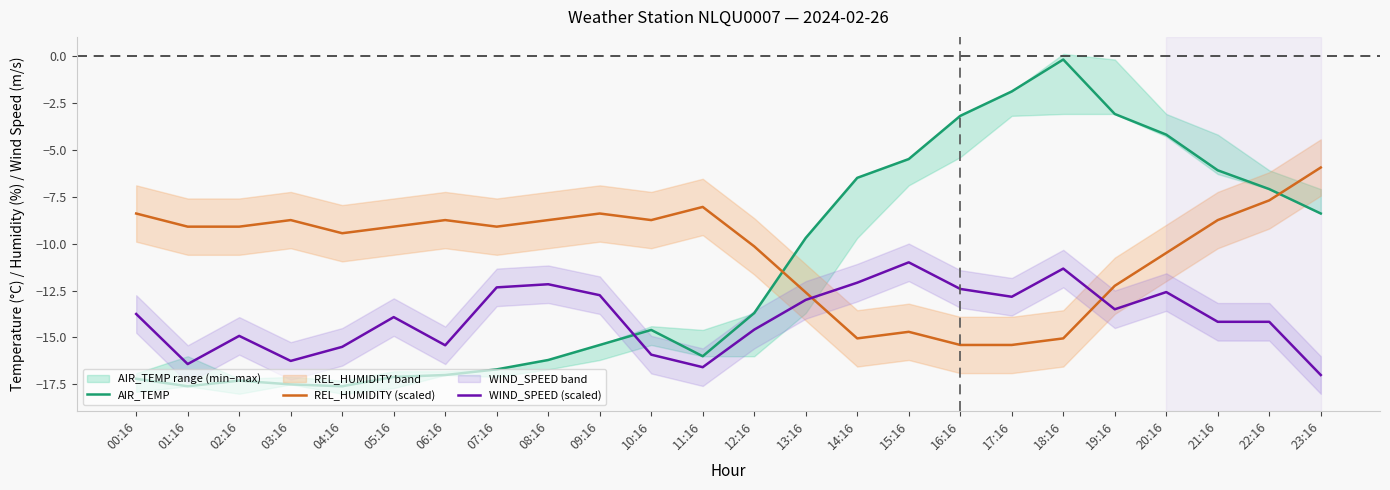

Reading left to right, what are all the values shown in this chart?

AIR_TEMP: 00:16=-17.2	01:16=-17.6	02:16=-17.3	03:16=-17.5	04:16=-17.6	05:16=-17.1	06:16=-17.0	07:16=-16.7	08:16=-16.2	09:16=-15.4	10:16=-14.6	11:16=-16.0	12:16=-13.7	13:16=-9.7	14:16=-6.5	15:16=-5.5	16:16=-3.2	17:16=-1.9	18:16=-0.2	19:16=-3.1	20:16=-4.2	21:16=-6.1	22:16=-7.1	23:16=-8.4
REL_HUMIDITY (scaled): 00:16=-8.4	01:16=-9.1	02:16=-9.1	03:16=-8.8	04:16=-9.4	05:16=-9.1	06:16=-8.8	07:16=-9.1	08:16=-8.8	09:16=-8.4	10:16=-8.8	11:16=-8.0	12:16=-10.1	13:16=-12.6	14:16=-15.0	15:16=-14.7	16:16=-15.4	17:16=-15.4	18:16=-15.0	19:16=-12.2	20:16=-10.5	21:16=-8.8	22:16=-7.7	23:16=-5.9
WIND_SPEED (scaled): 00:16=-13.8	01:16=-16.4	02:16=-14.9	03:16=-16.2	04:16=-15.5	05:16=-13.9	06:16=-15.4	07:16=-12.3	08:16=-12.2	09:16=-12.8	10:16=-15.9	11:16=-16.6	12:16=-14.6	13:16=-13.0	14:16=-12.1	15:16=-11.0	16:16=-12.4	17:16=-12.8	18:16=-11.3	19:16=-13.5	20:16=-12.6	21:16=-14.2	22:16=-14.2	23:16=-17.0